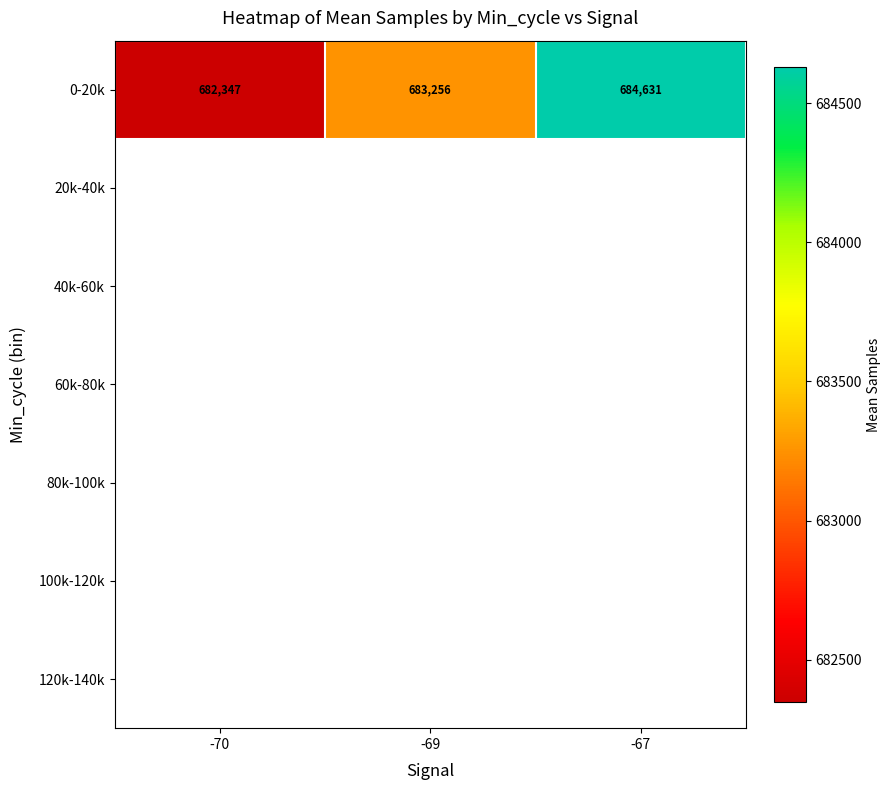

Is it true that 0-20k equals 683256.0 at -69?

True